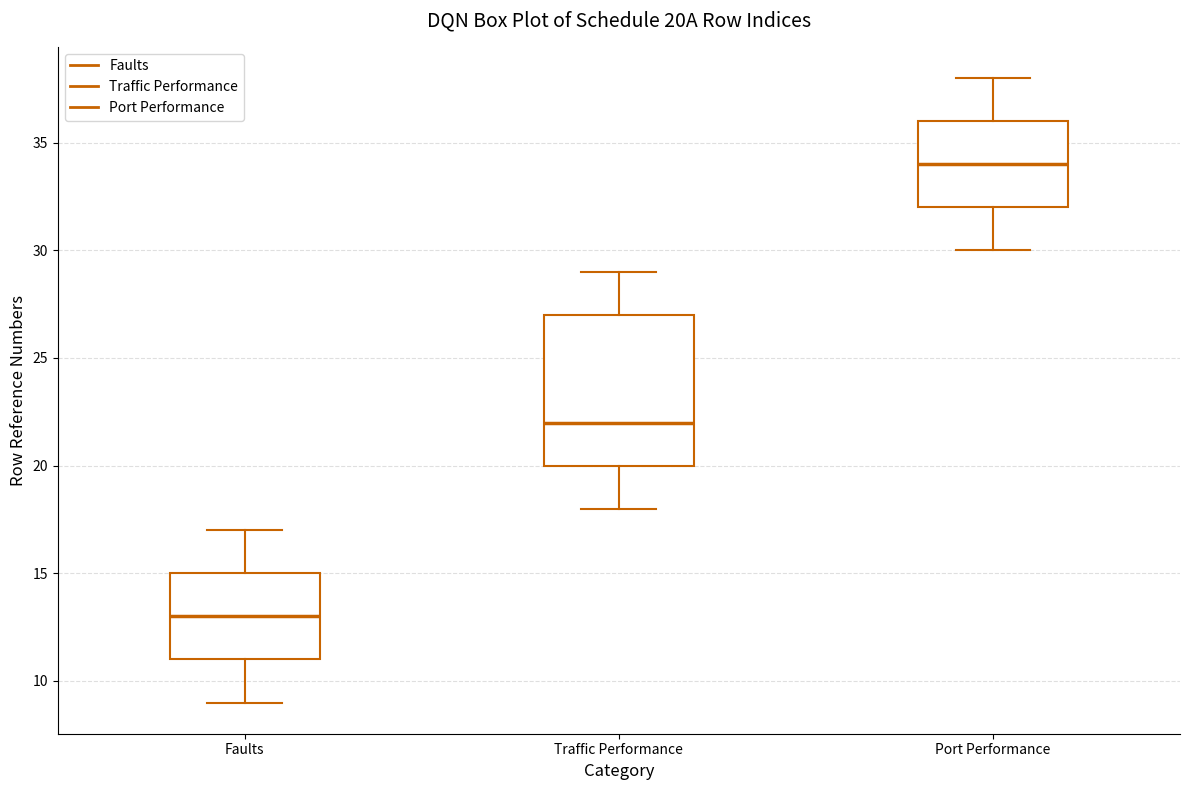

Reading left to right, transcribe this box plot: for each box, give where its median line is, the range the box spans, and where its two whiskers end, as read against the y-axis. The values are not printed on the chart, so give them approximately, as read against the axis.

Faults: median 13, box 11 to 15, whiskers 9 to 17
Traffic Performance: median 22, box 20 to 27, whiskers 18 to 29
Port Performance: median 34, box 32 to 36, whiskers 30 to 38